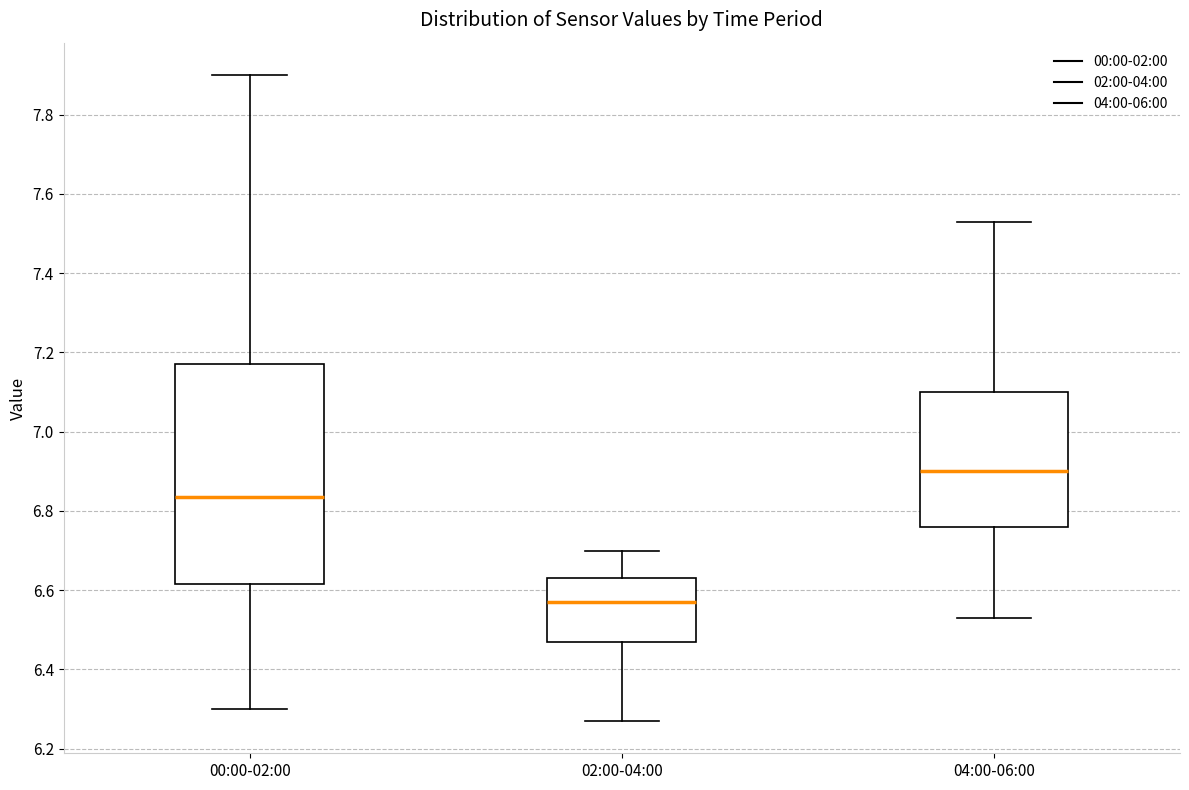

Reading left to right, read every box against the y-axis: the position of its median line, the range the box covers, and the ends of its whiskers. The values are not printed on the chart, so give them approximately, as read against the axis.

00:00-02:00: median 6.84, box 6.62 to 7.18, whiskers 6.30 to 7.90
02:00-04:00: median 6.58, box 6.48 to 6.64, whiskers 6.28 to 6.70
04:00-06:00: median 6.90, box 6.76 to 7.10, whiskers 6.54 to 7.54